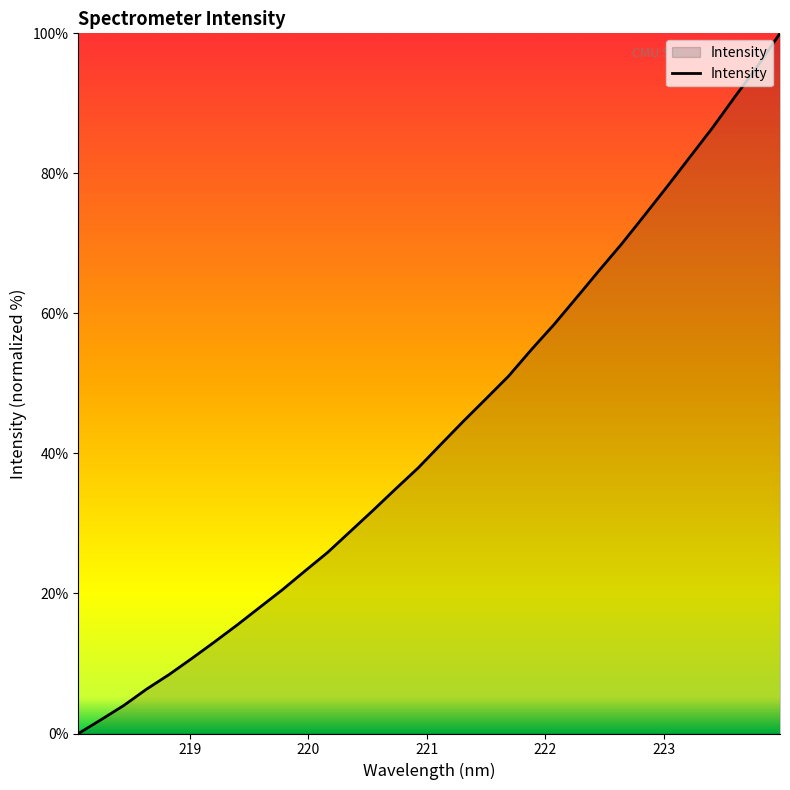

What is the greatest value displayed?

100.0